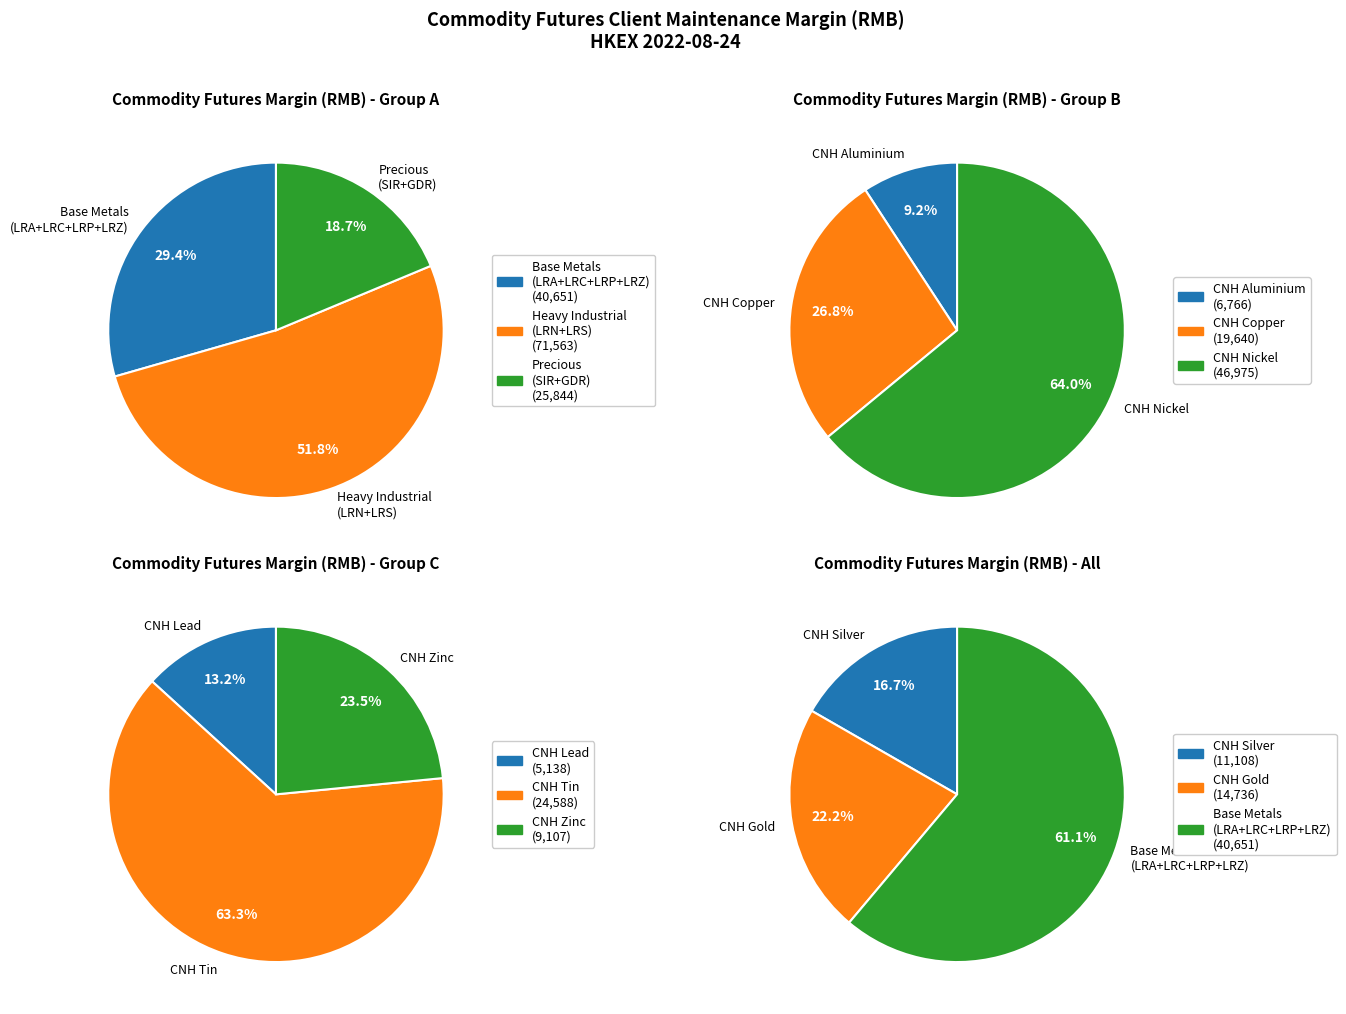

To the nearest percent, what is the combined percentage of CNH Silver Futures and CNH London Zinc Mini Futures?

15%